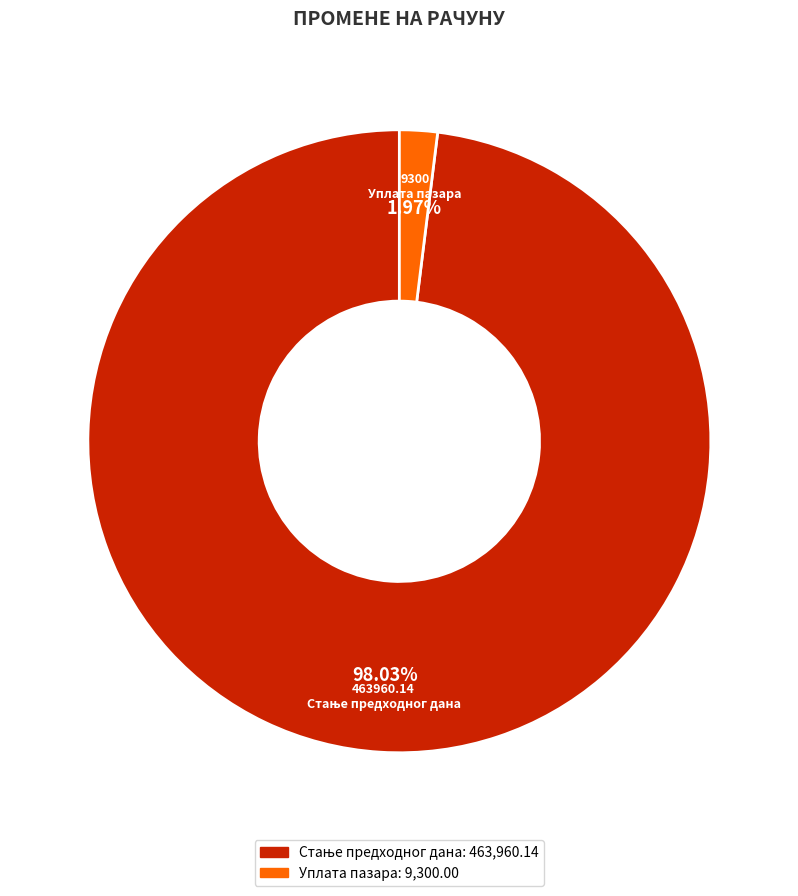

How many segments does this pie chart have?

2